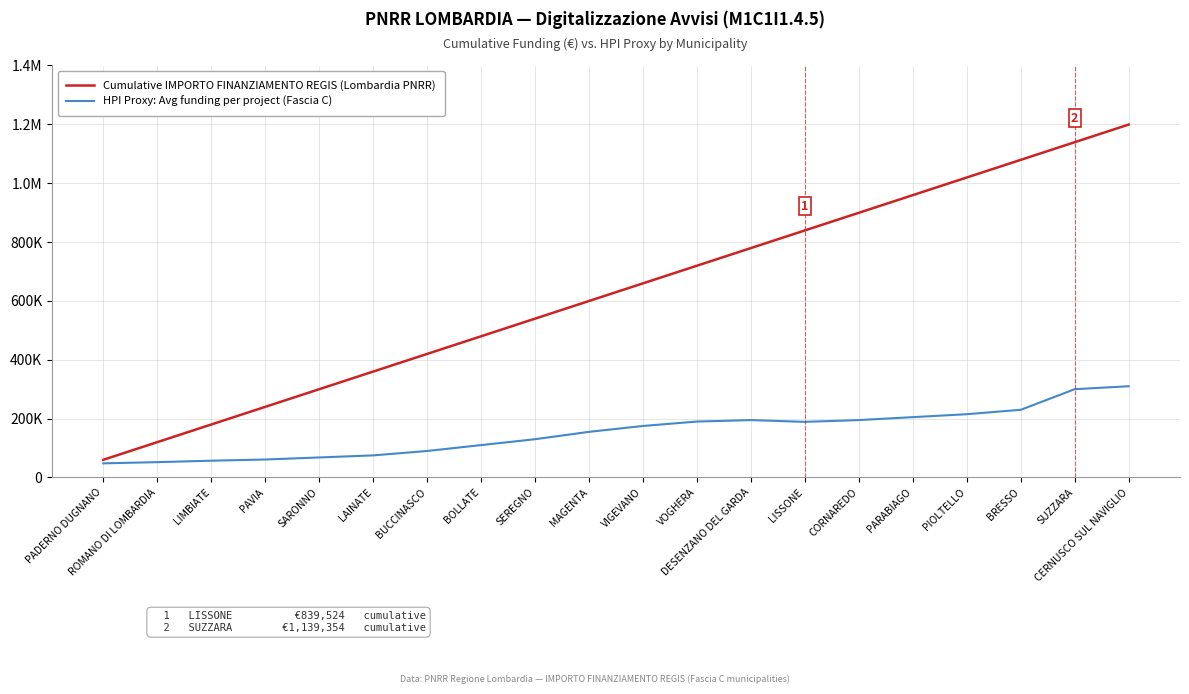

Does the chart have visible grid lines?

Yes